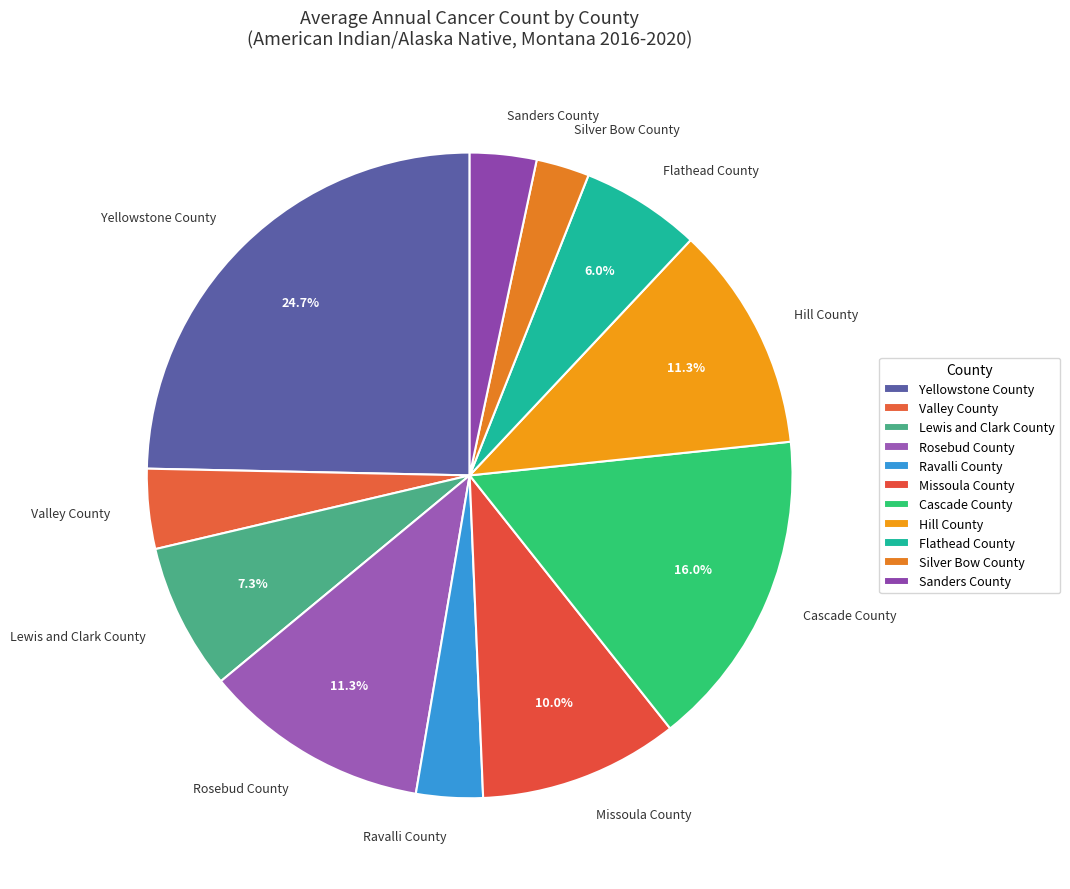

Is there a majority slice in this chart?

No